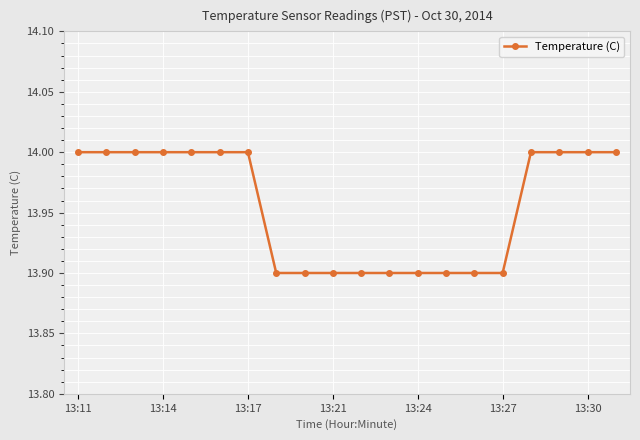

What is the value of the 3rd point from the left?

14.0